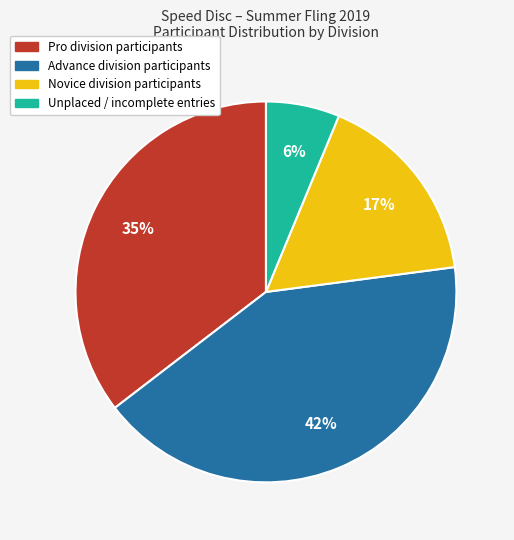

To the nearest percent, what is the average slice percentage?

25%